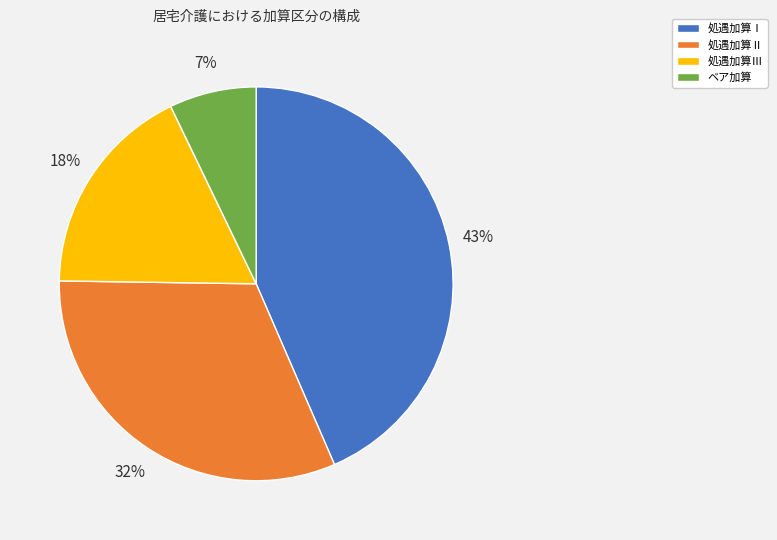

Do 処遇加算Ⅲ and 処遇加算Ⅰ together represent more than half of the pie?

Yes